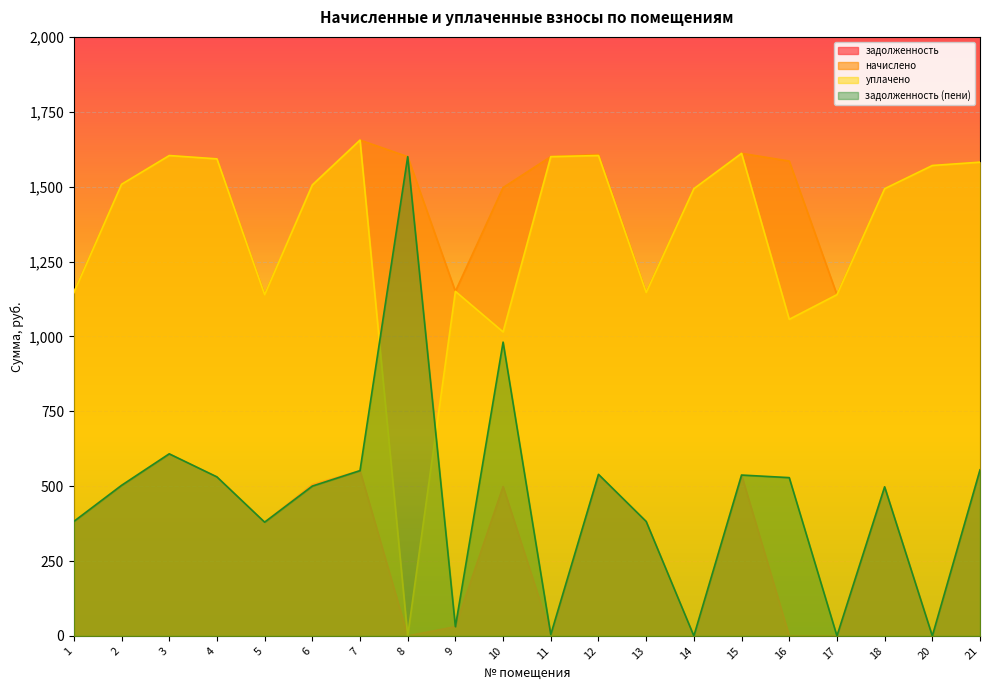

What is the sum of the задолженность (пени) values at 3 and 14?

607.9